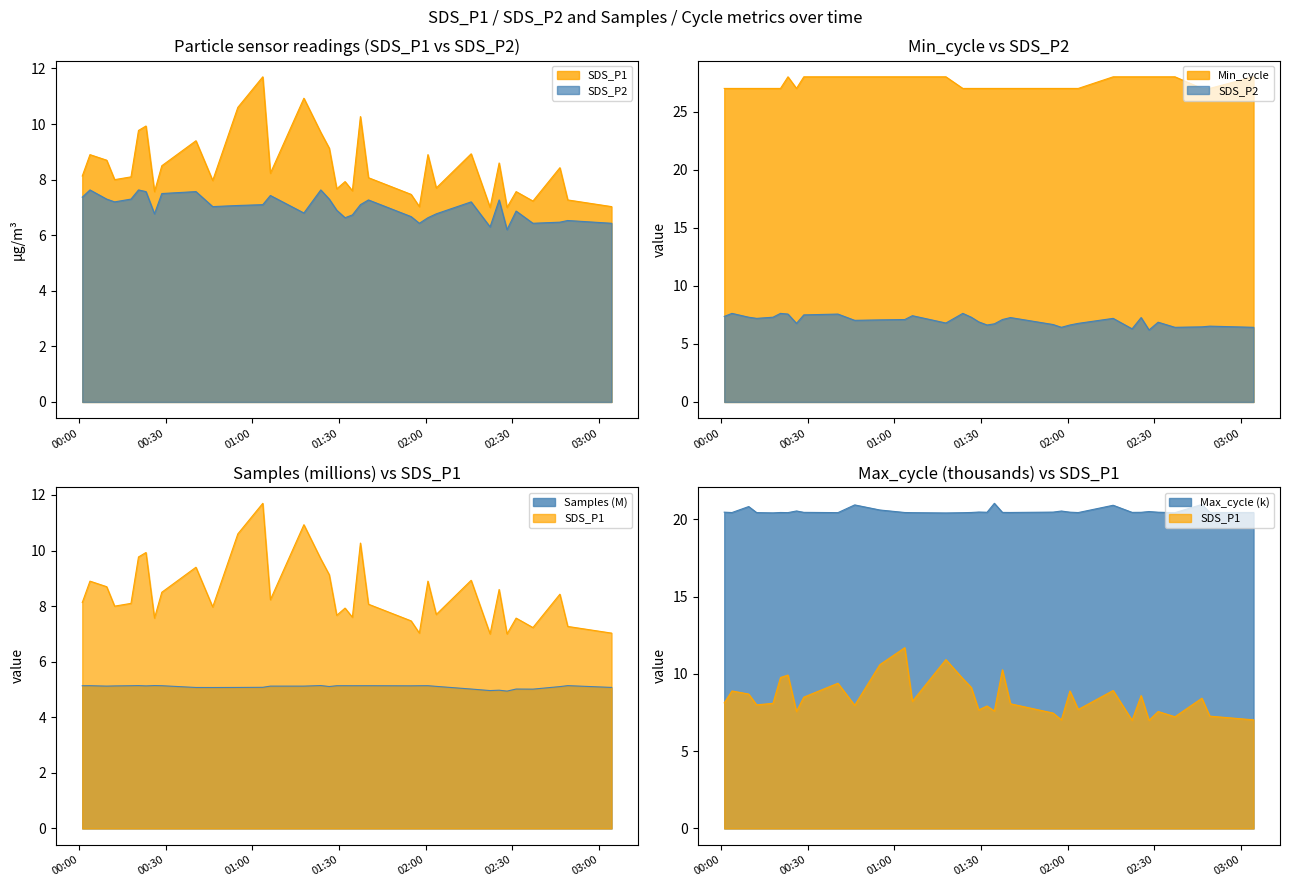

What is the value of the SDS_P1 point at the 35th from the left?

7.0